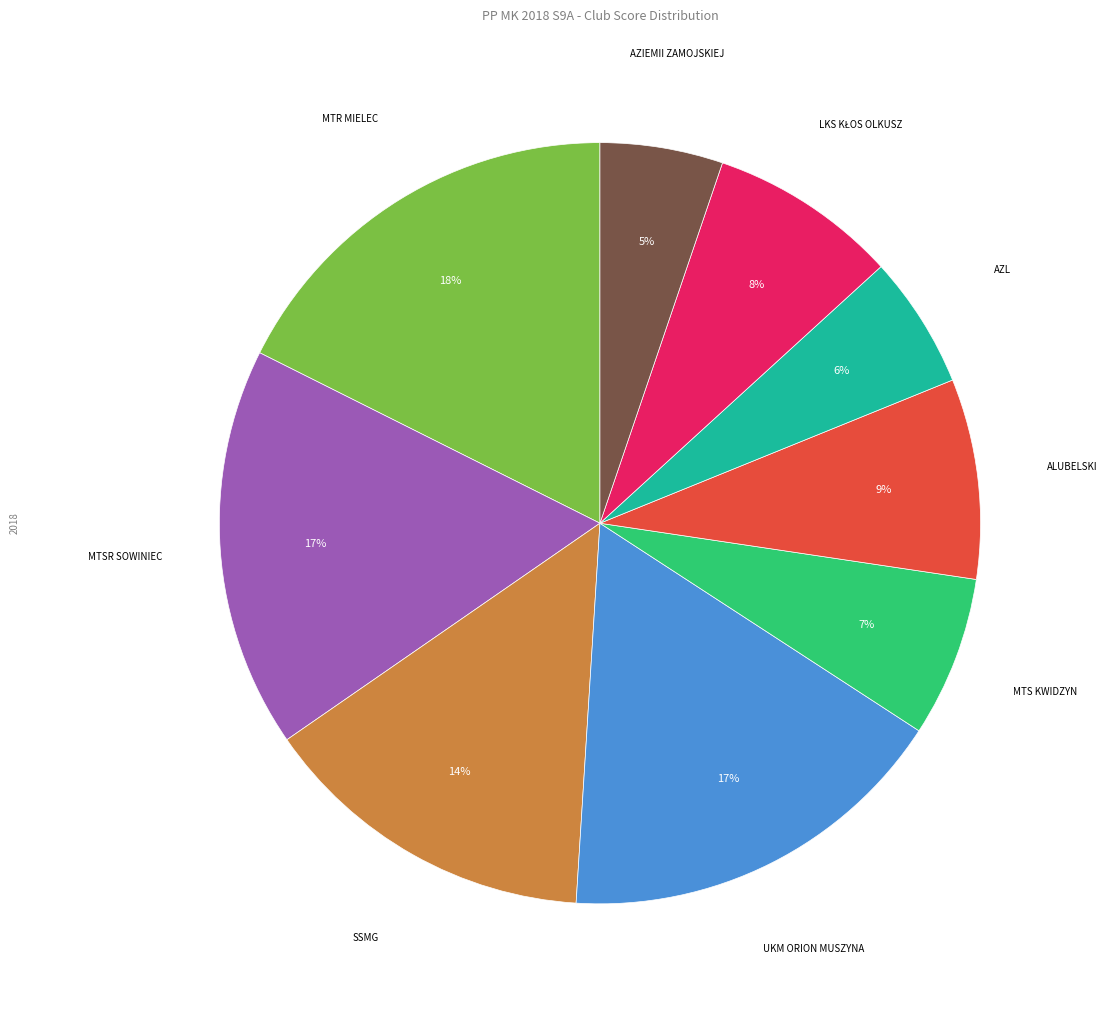

How many slices are in this pie chart?

9